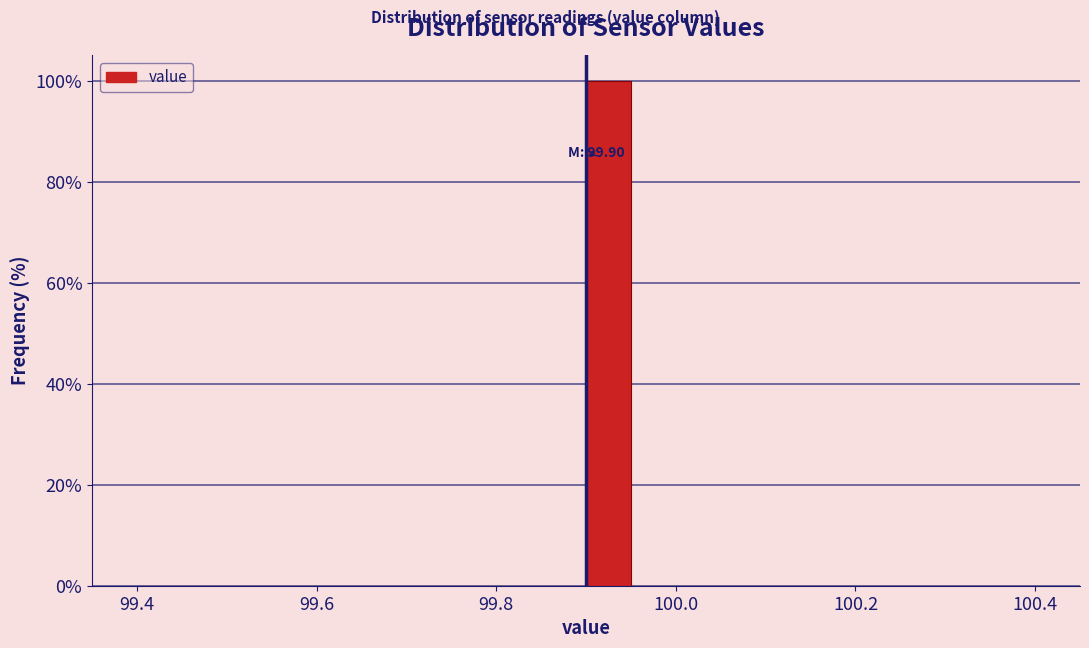

Around what value on the x-axis is the tallest bar? Give the approximate position of its centre, as read against the axis.

99.92